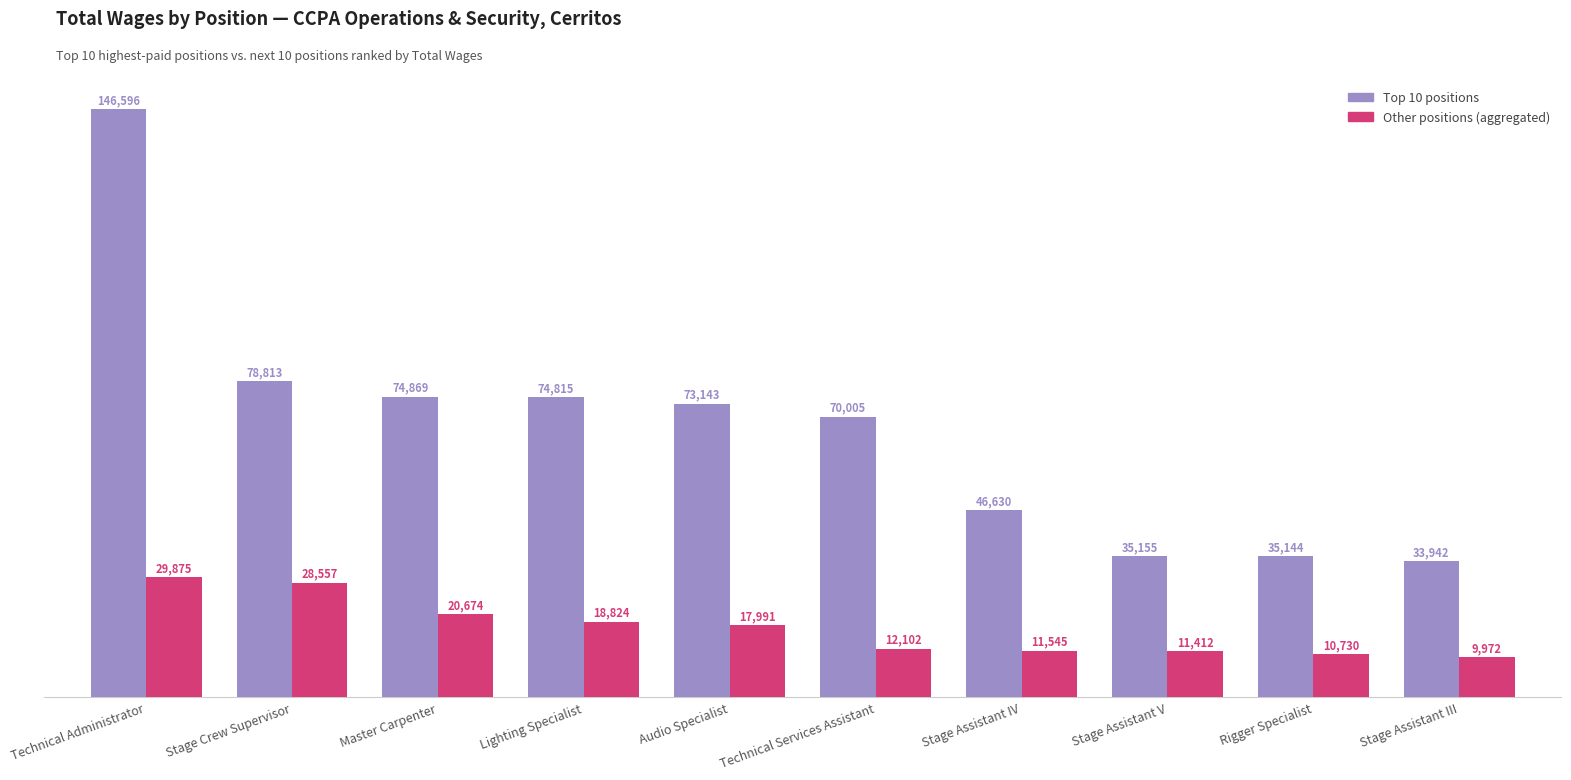

What is the spread (max minus min) of values at Stage Assistant IV?

35085